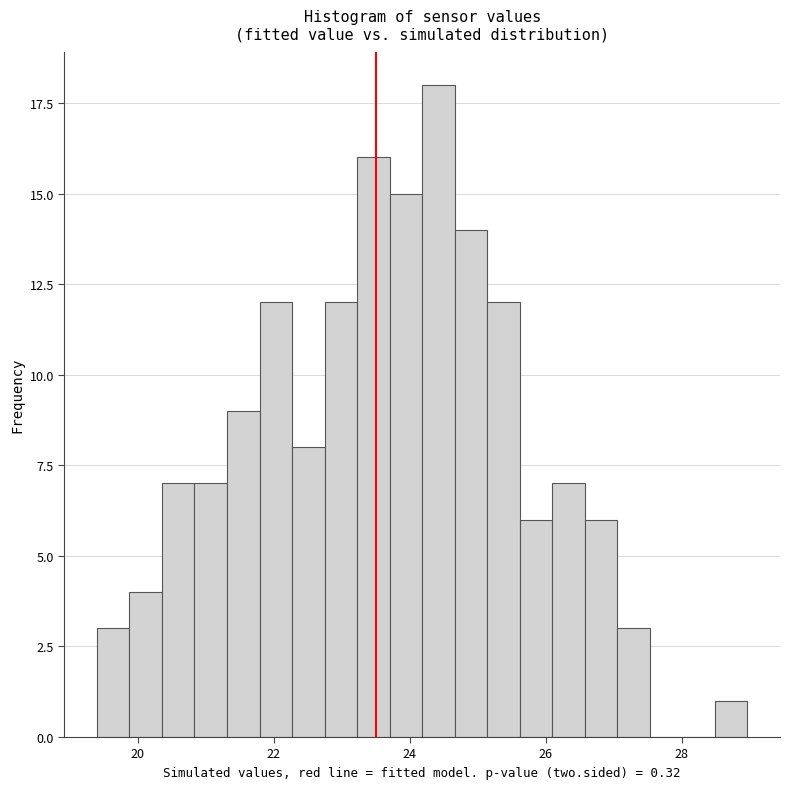

Around what value on the x-axis is the tallest bar? Give the approximate position of its centre, as read against the axis.

24.4